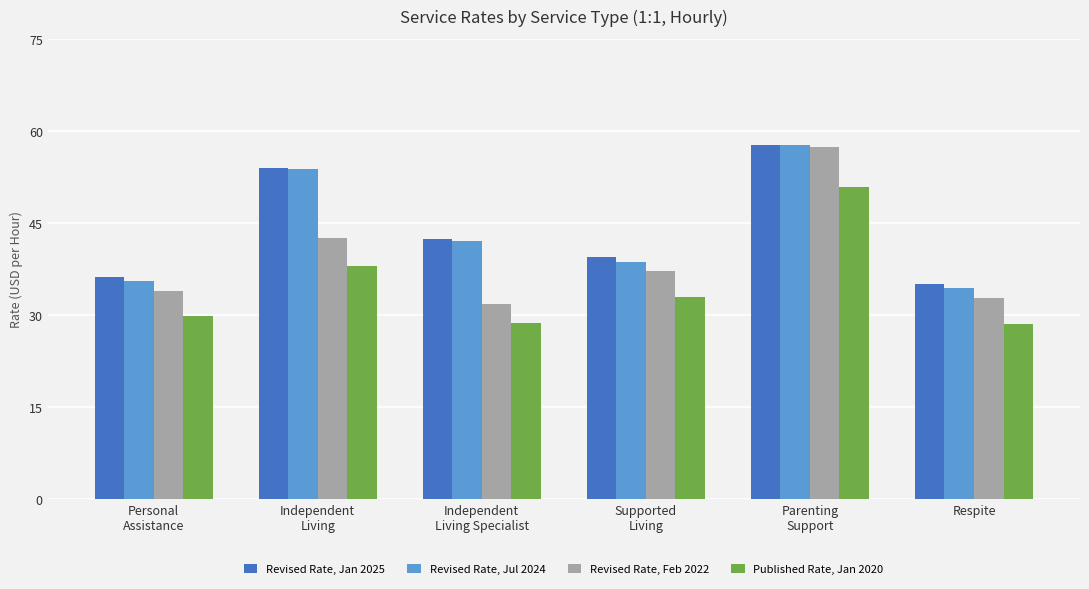

The value of Published Rate, Jan 2020 at Independent
Living Specialist is 28.7. True or false?

True